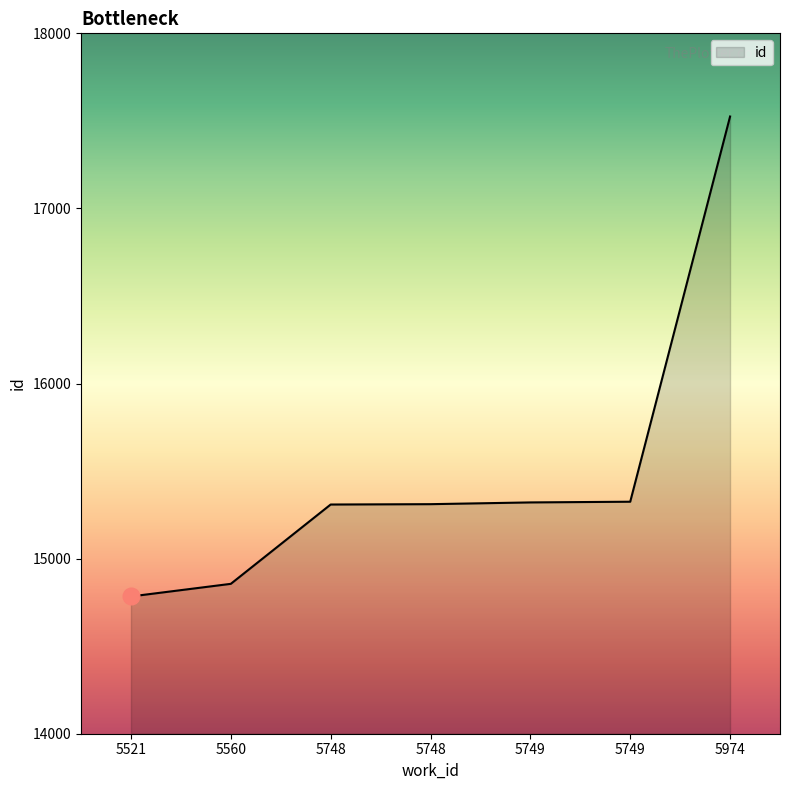

What is the difference between the values at 5974 and 5749?

2200